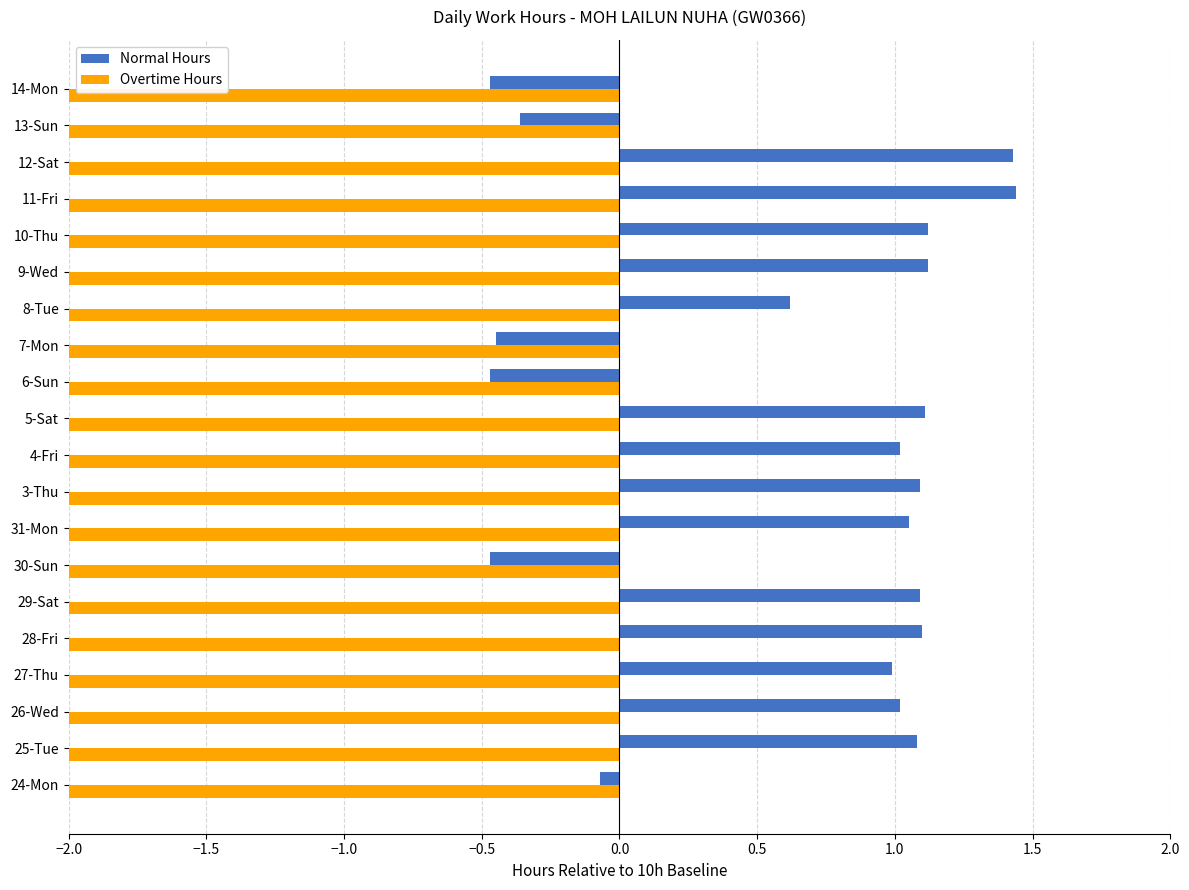

List the series in order of their peak value, highest first.

Normal Hours, Overtime Hours